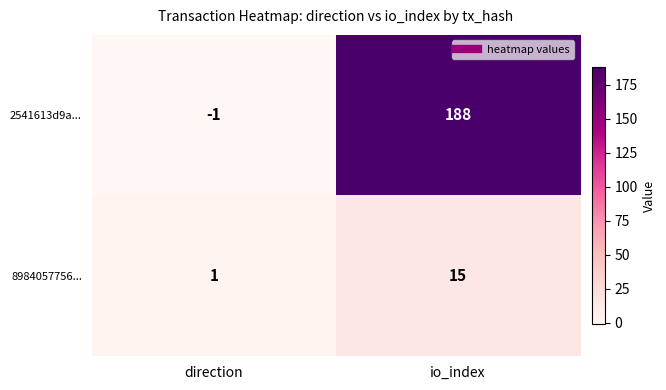

Between direction and io_index, which series saw the biggest shift?

2541613d9a...